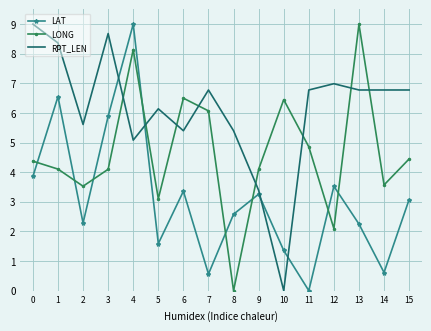

The LAT series shows 0.6 at 14. True or false?

True